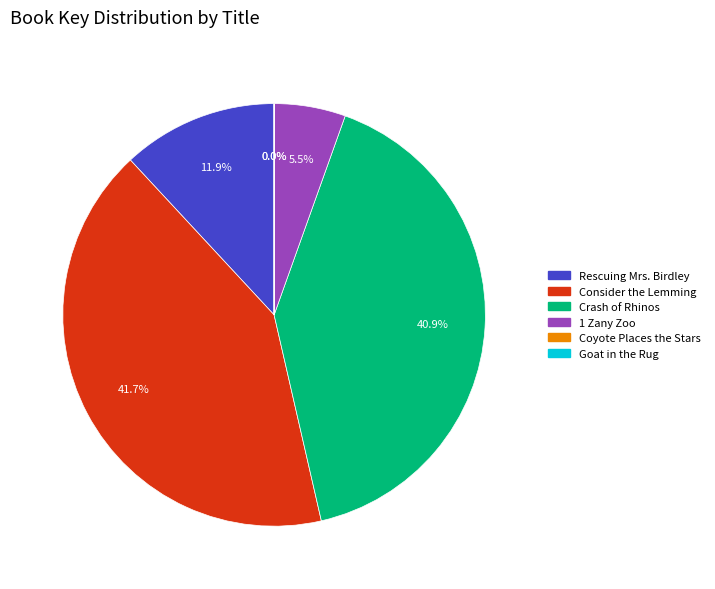

Which slice is the largest?

Consider the Lemming